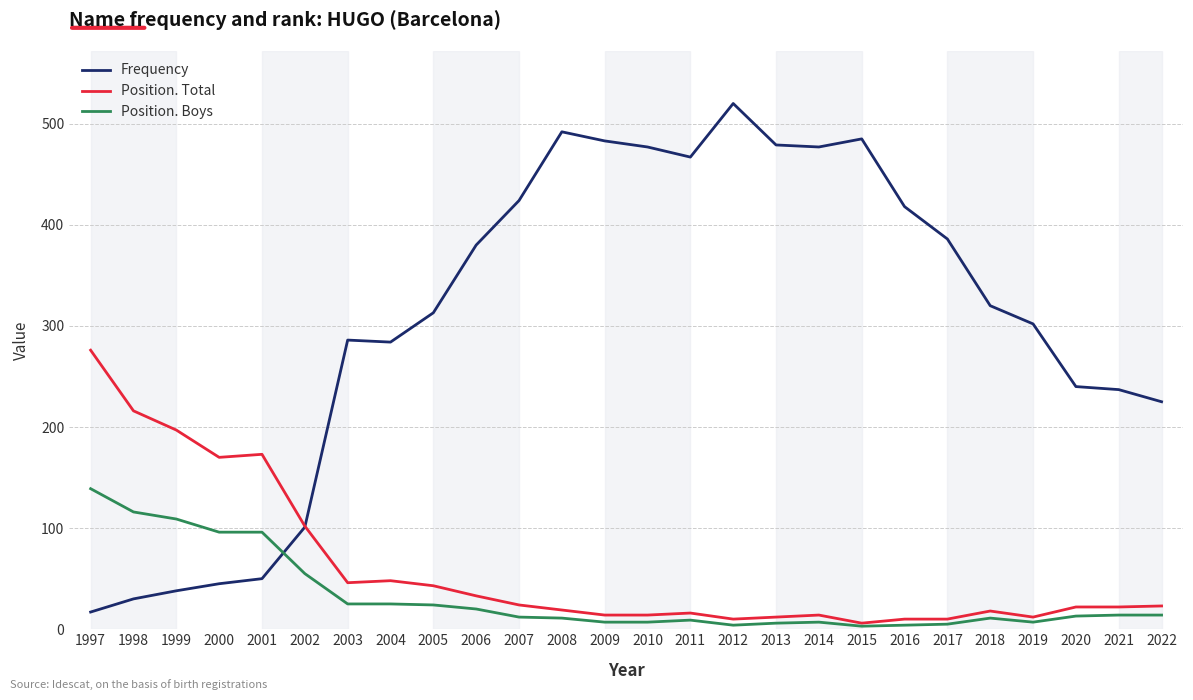

After their last crossing, which series has the higher values: Position. Boys or Frequency?

Frequency